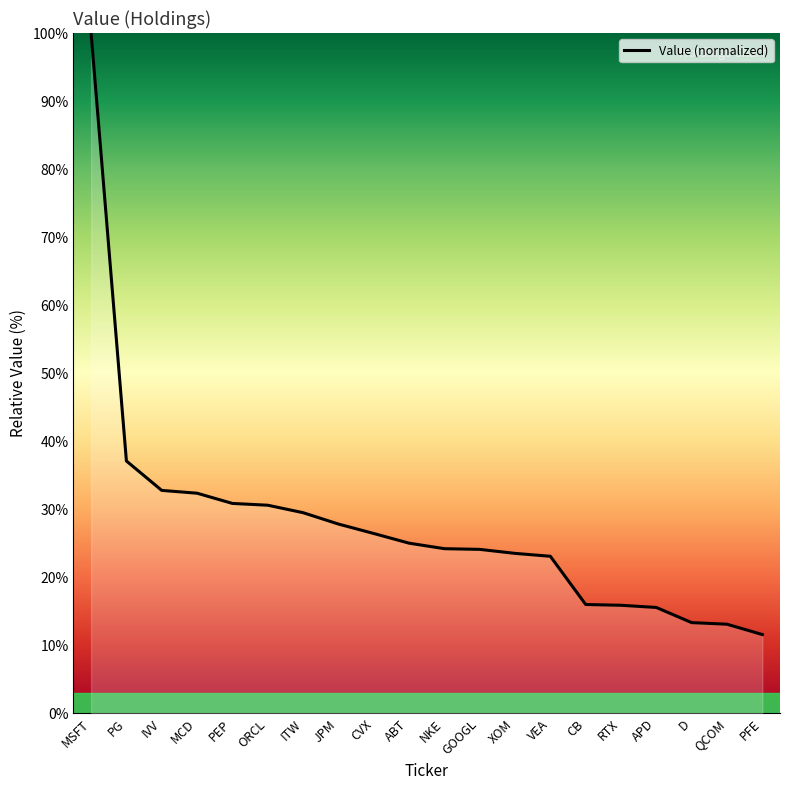

How many categories are shown in the chart?

20